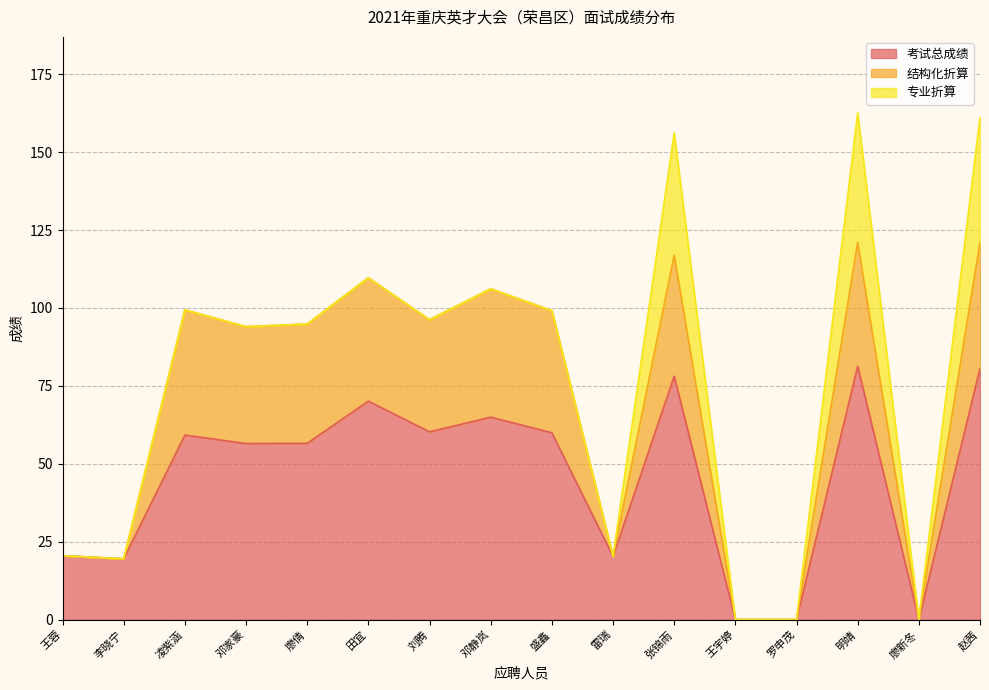

What is the total value across all series at 邓静岚?

106.2